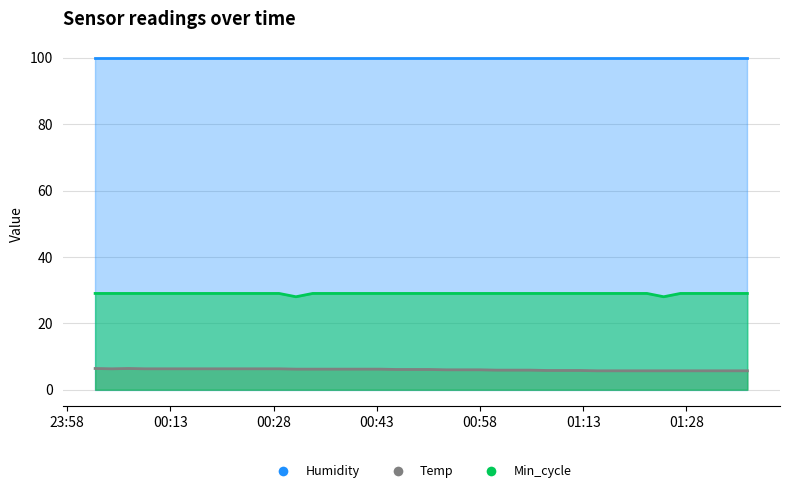

What is the label of the 5th point from the right?

2022/02/26 01:27:08